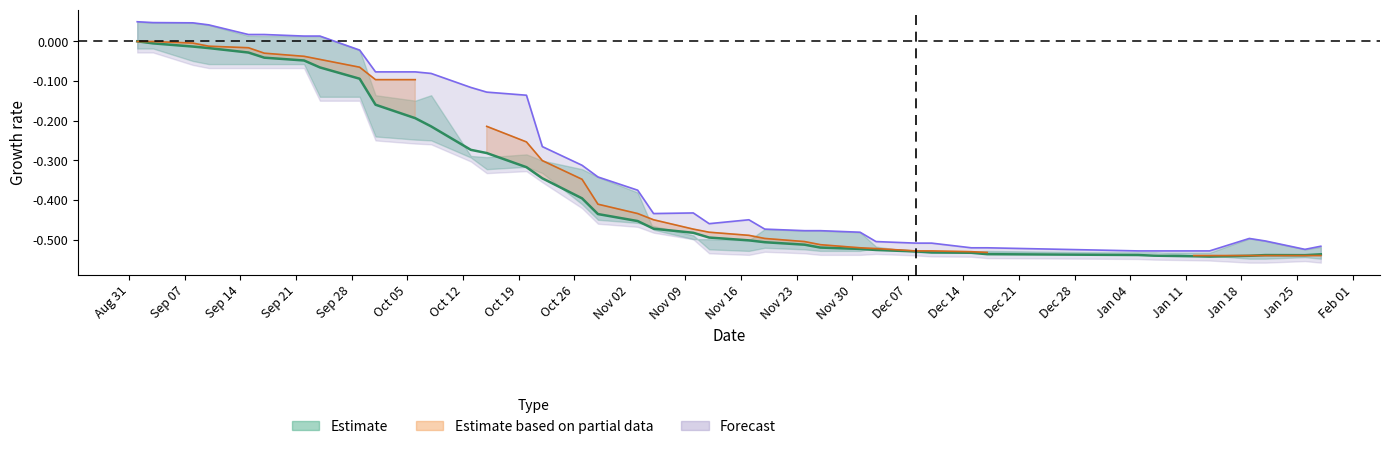

In Max, how many points are lower than both neighbors (excluding endpoints)?

3